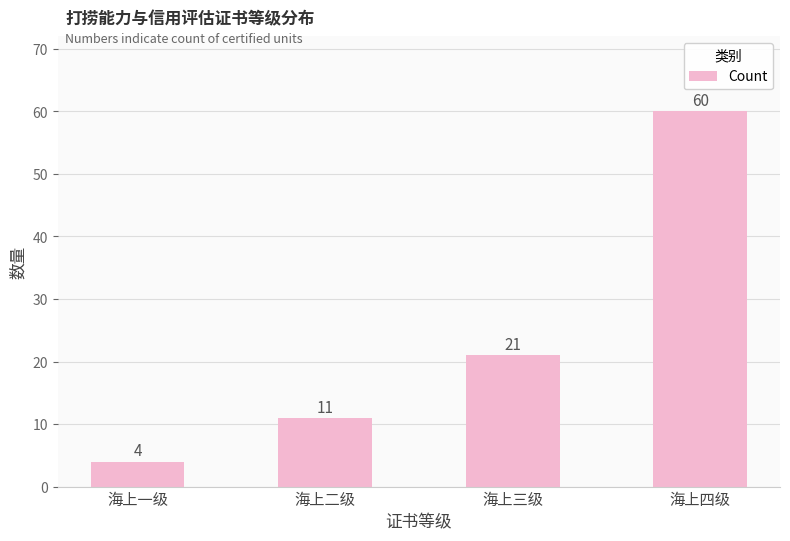

What is the approximate value at 海上一级, to the nearest 5?

5